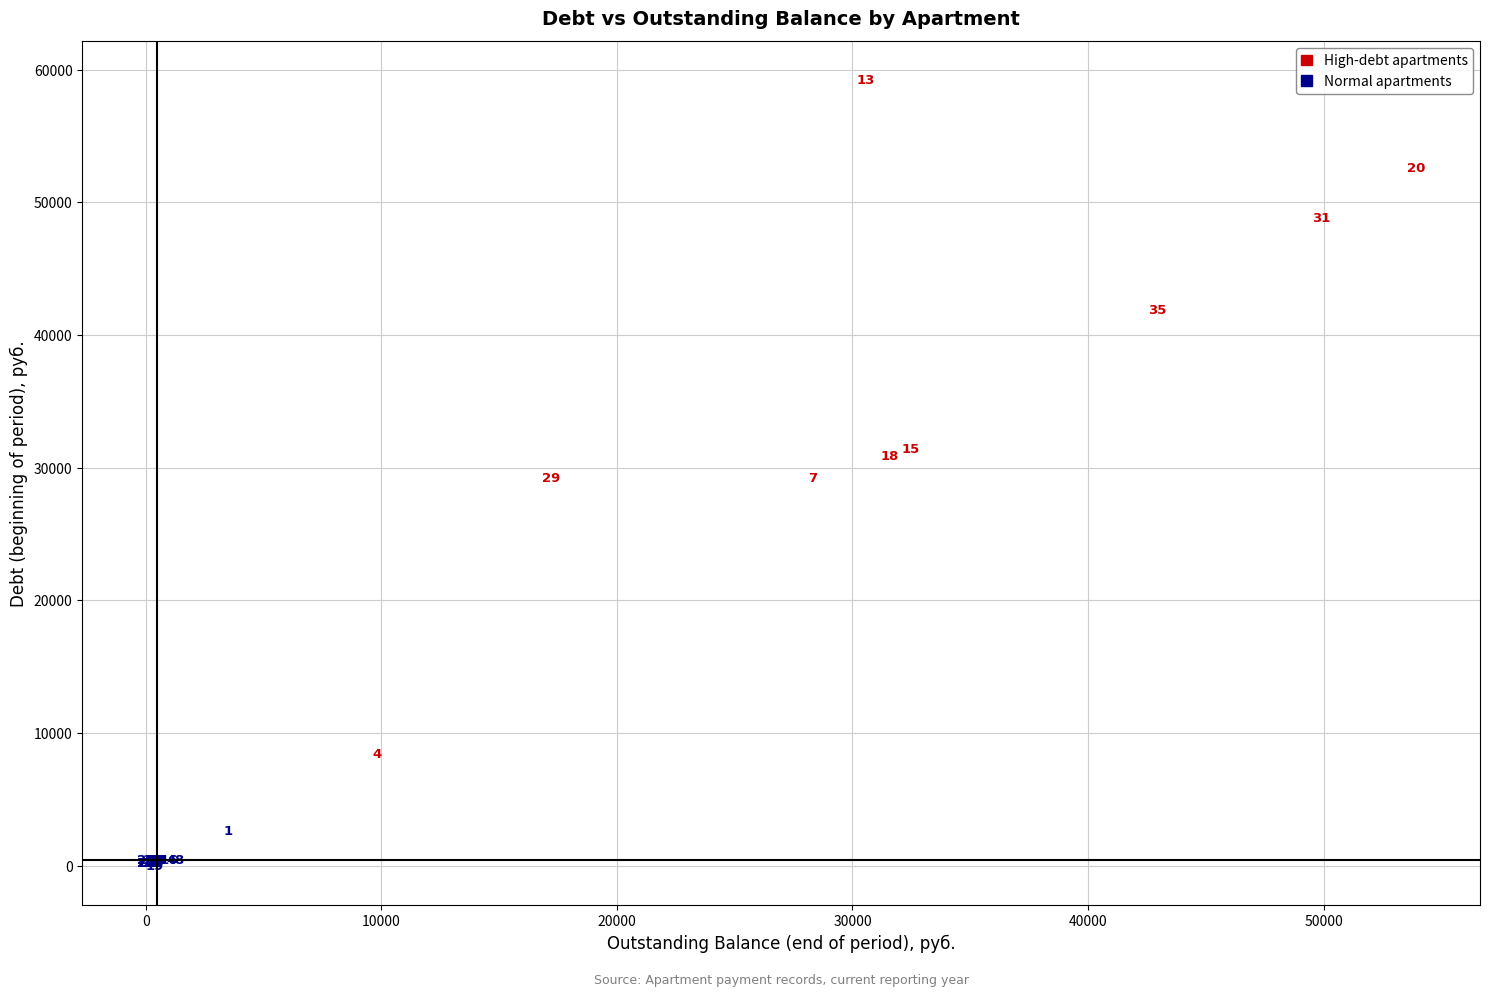

Which series contains the lowest Y value?

Normal apartments